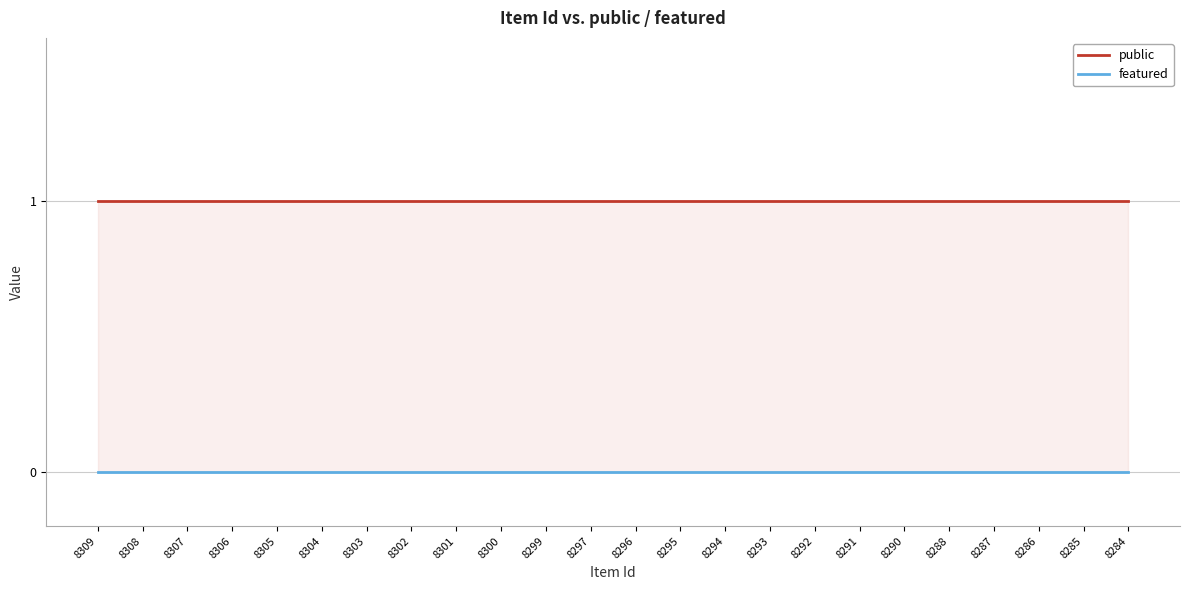

What are all the series names shown in the legend?

public, featured